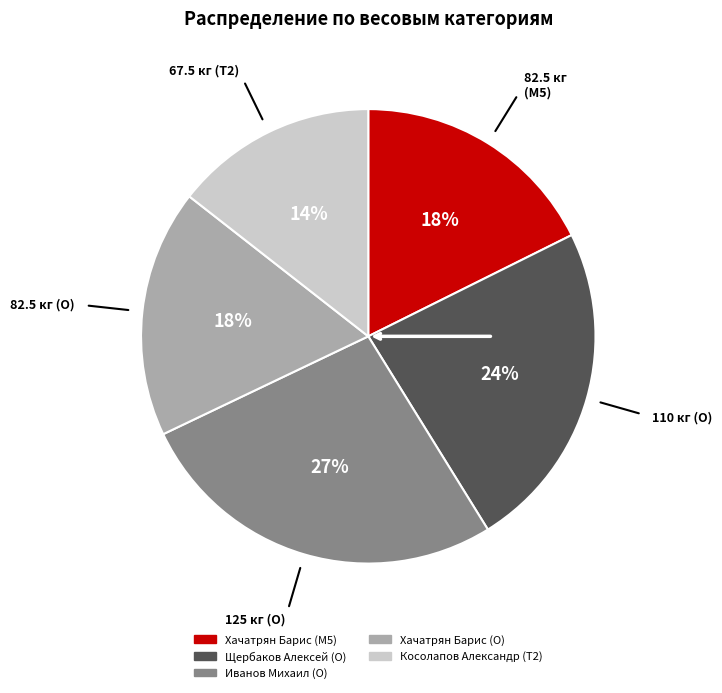

The Хачатрян Барис (O) slice represents 18% of the pie. True or false?

True